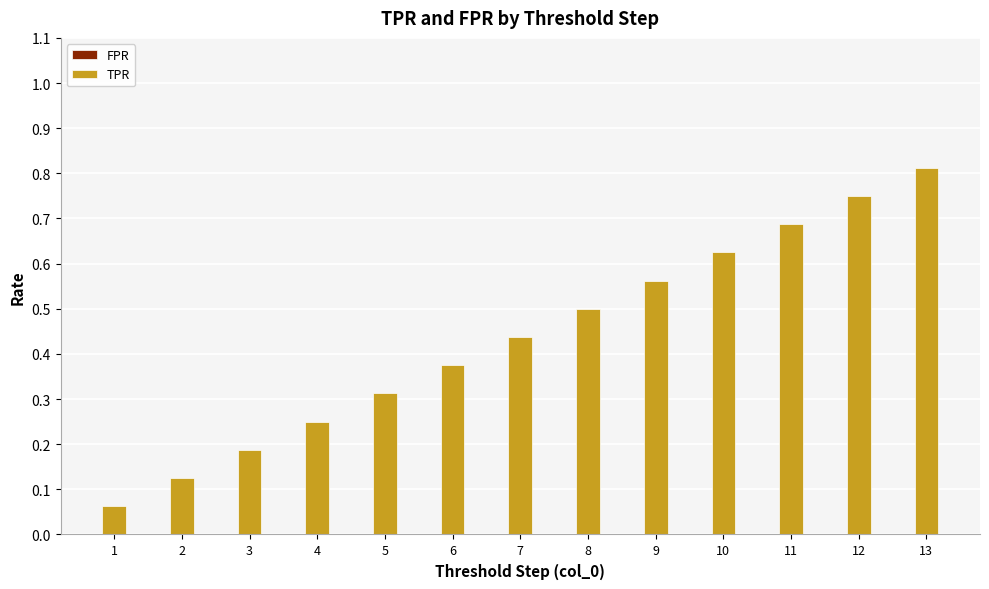

Is it true that the value at 11 is 1.2?

False